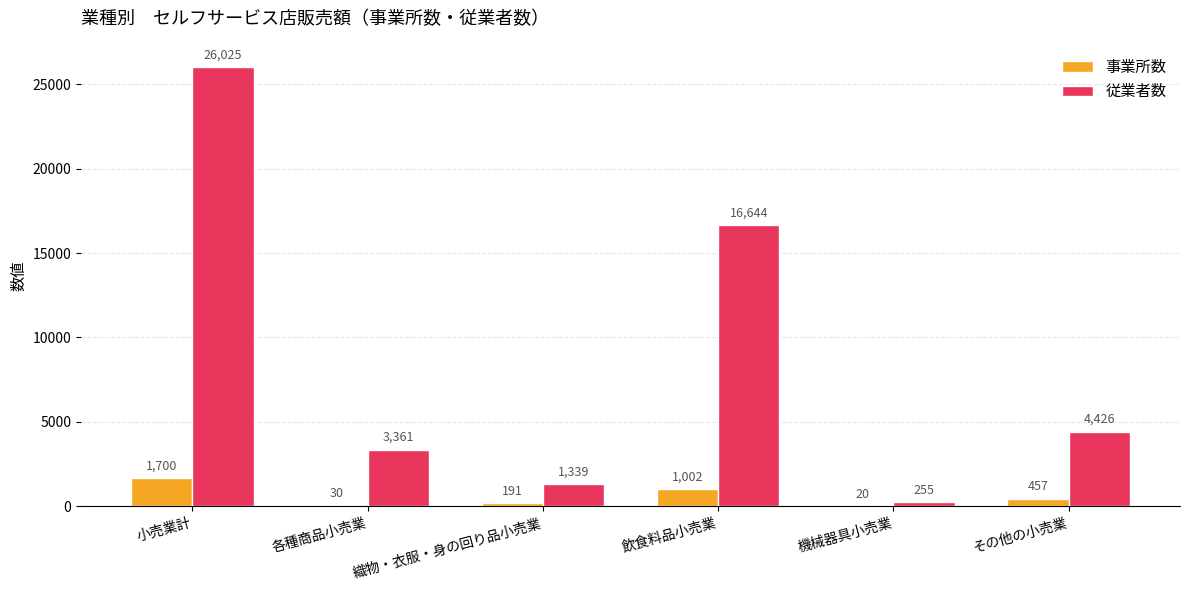

At which label does 事業所数 reach its peak?

小売業計